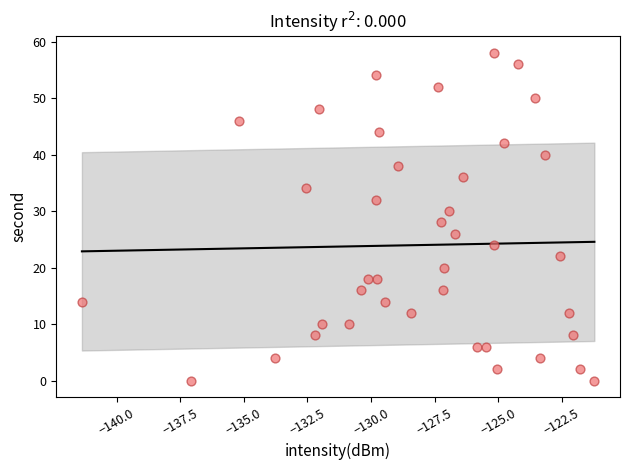

What is the range of Y values (max minus min)?

58